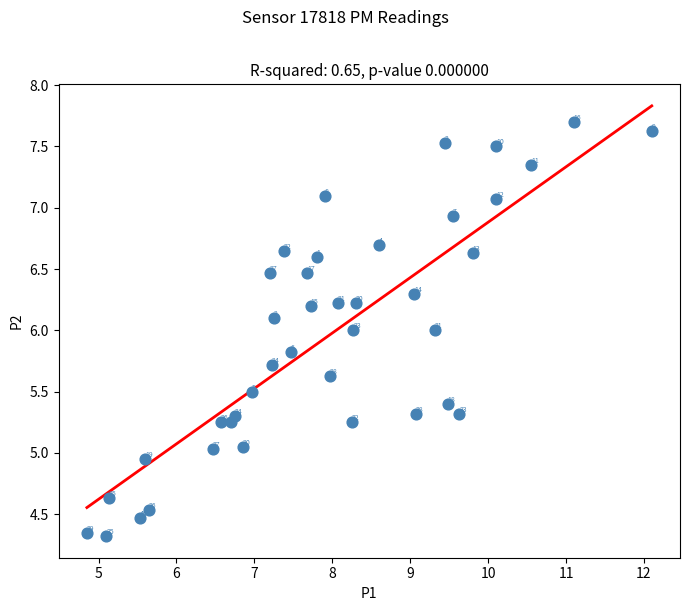

What is the range of X values (max minus min)?

7.2